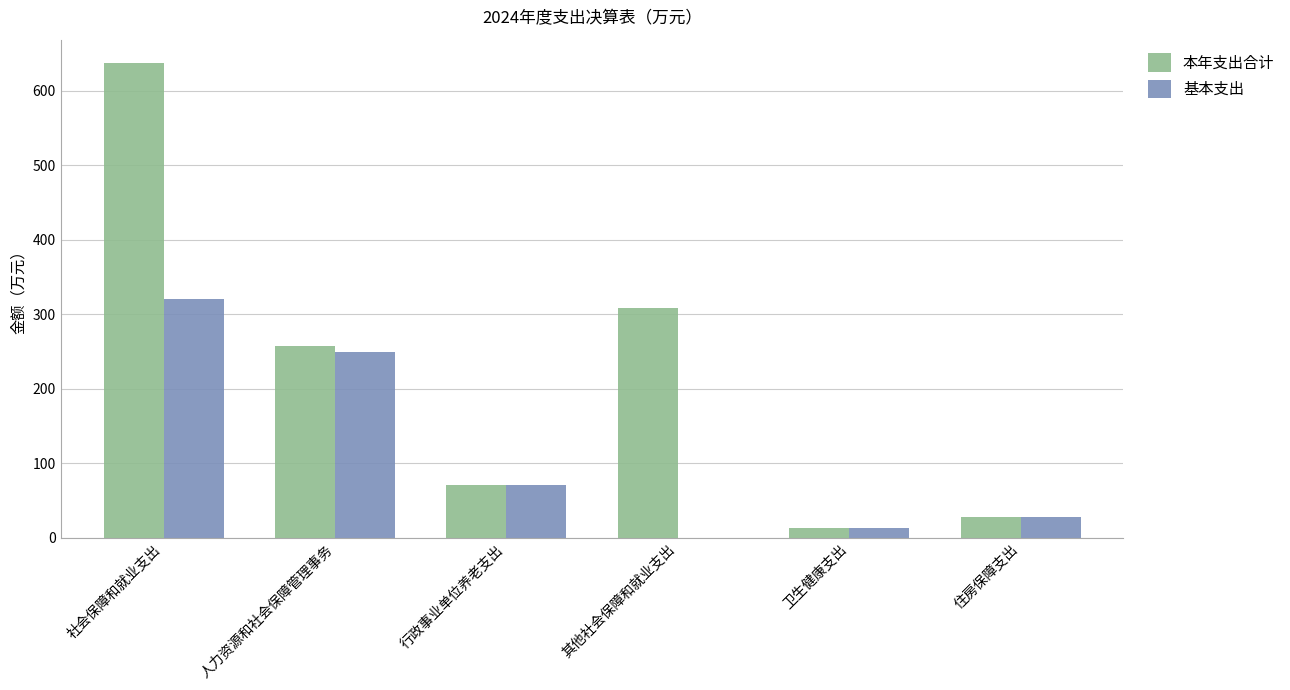

Which series has the largest total across all categories?

本年支出合计